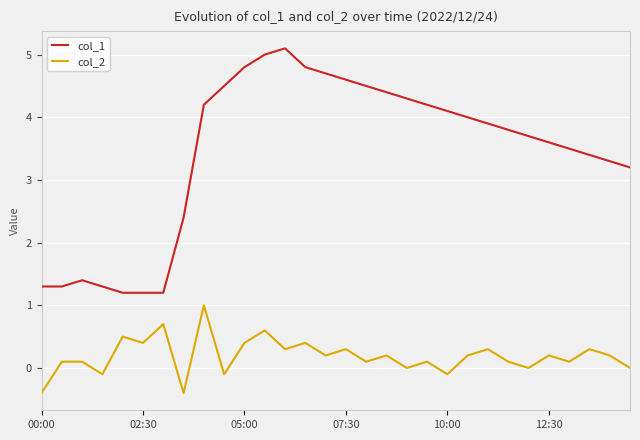

True or false: col_2 and col_1 intersect in this chart.

False